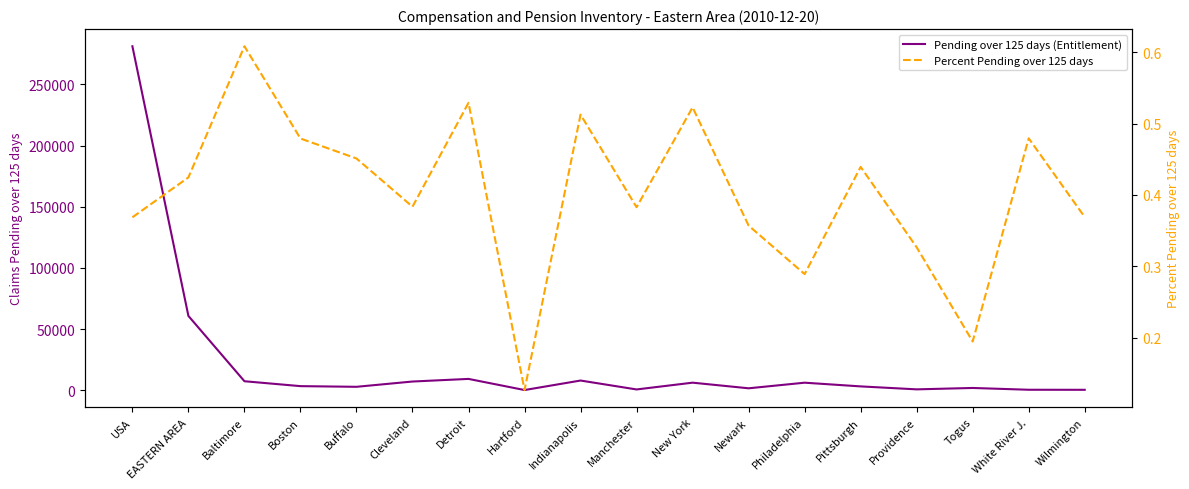

Reading left to right, extract all data points from this chart.

Pending over 125 days (Entitlement): USA=281160.0	EASTERN AREA=60826.0	Baltimore=7469.0	Boston=3461.0	Buffalo=2916.0	Cleveland=7234.0	Detroit=9371.0	Hartford=274.0	Indianapolis=8037.0	Manchester=760.0	New York=6296.0	Newark=1699.0	Philadelphia=6278.0	Pittsburgh=3251.0	Providence=833.0	Togus=1970.0	White River J.=509.0	Wilmington=468.0
Percent Pending over 125 days: USA=0.4	EASTERN AREA=0.4	Baltimore=0.6	Boston=0.5	Buffalo=0.5	Cleveland=0.4	Detroit=0.5	Hartford=0.1	Indianapolis=0.5	Manchester=0.4	New York=0.5	Newark=0.4	Philadelphia=0.3	Pittsburgh=0.4	Providence=0.3	Togus=0.2	White River J.=0.5	Wilmington=0.4